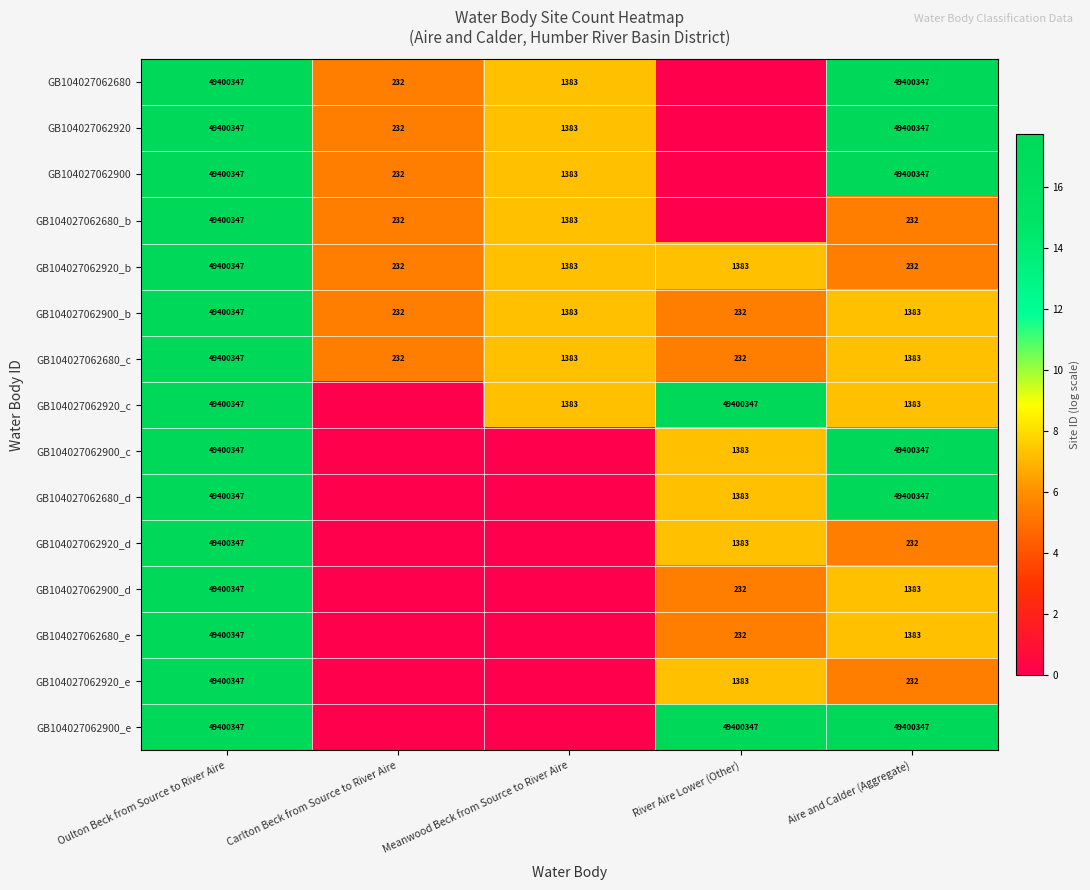

What is the sum of the GB104027062920_d values at Aire and Calder (Aggregate) and Oulton Beck from Source to River Aire?

49400579